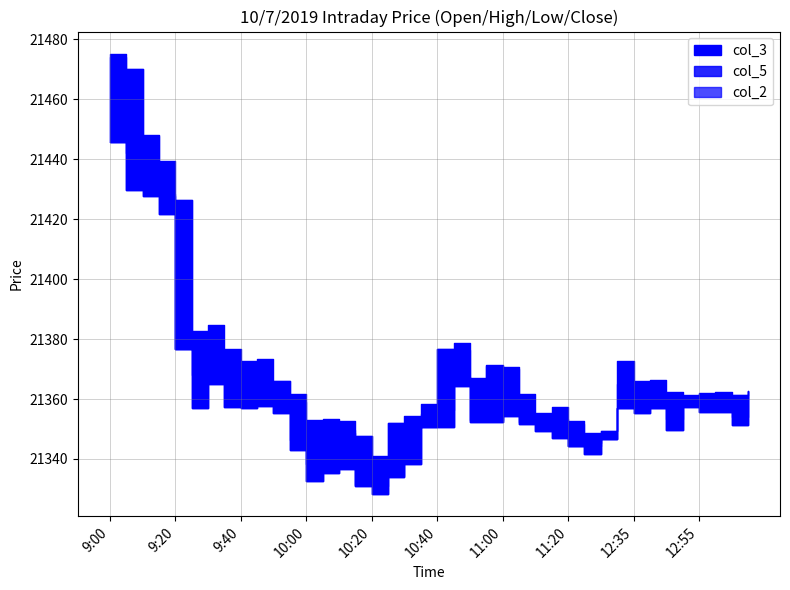

What value does the col_2 series have at 9:15?

21428.6